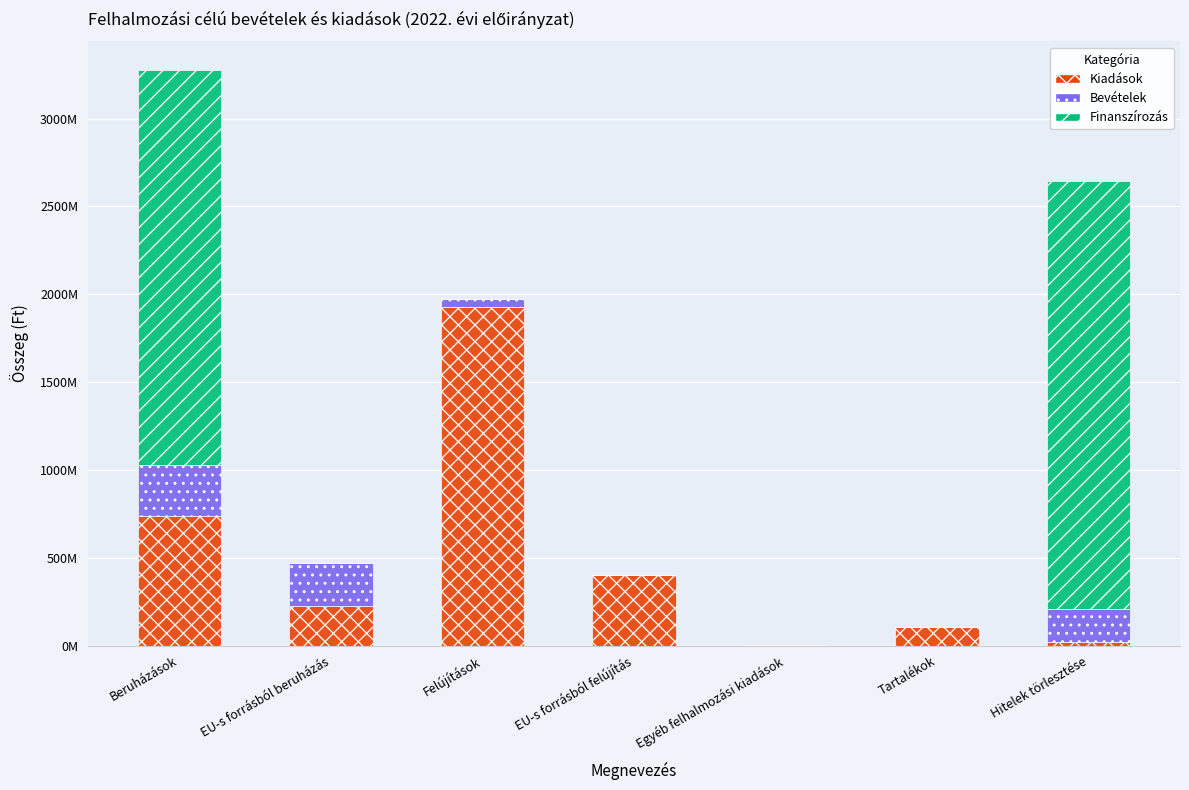

What is the total value across all series at Beruházások?

3275445641